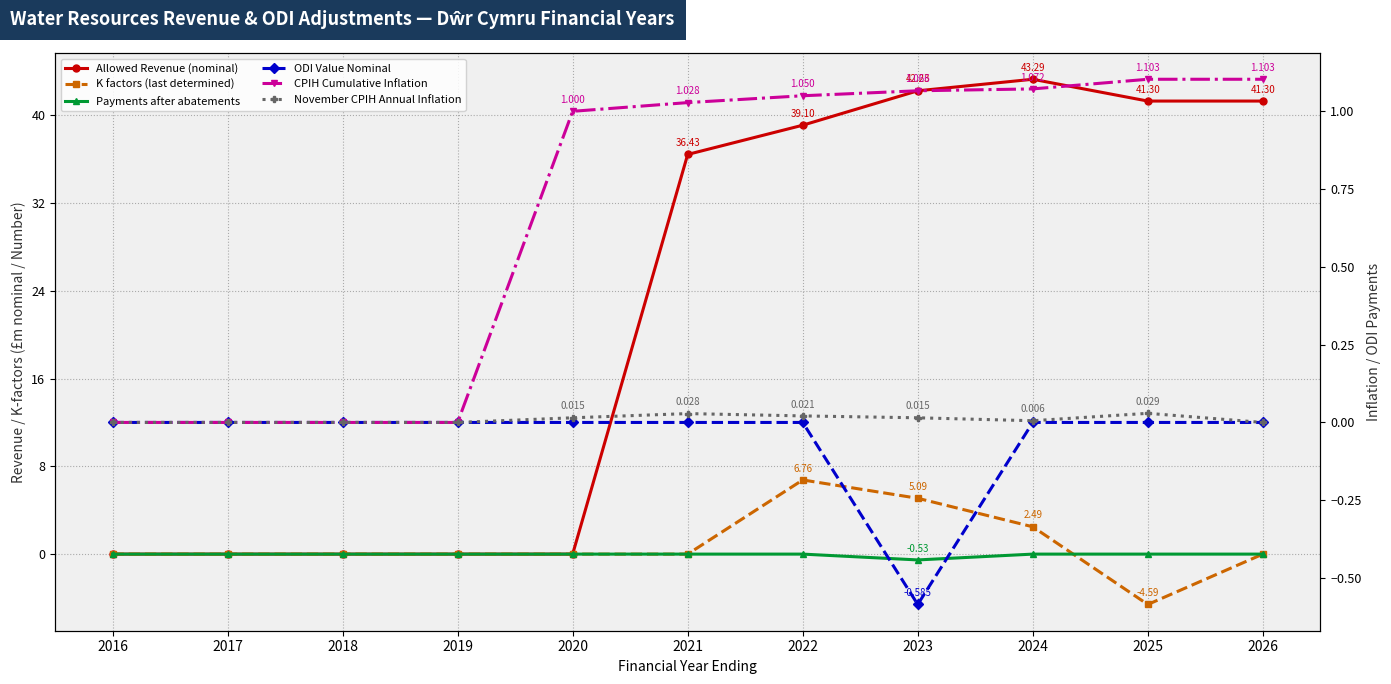

Does the chart have visible grid lines?

Yes